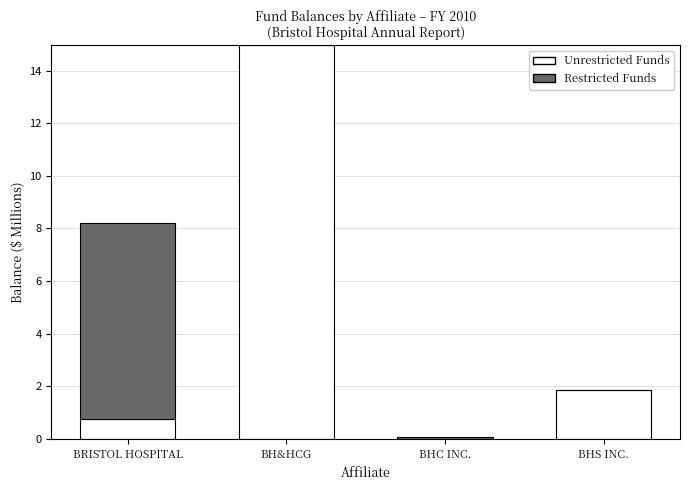

Reading right to left, what are the values for Unrestricted Funds?

BHS INC.=1.8	BHC INC.=0.0	BH&HCG=15.0	BRISTOL HOSPITAL=0.8